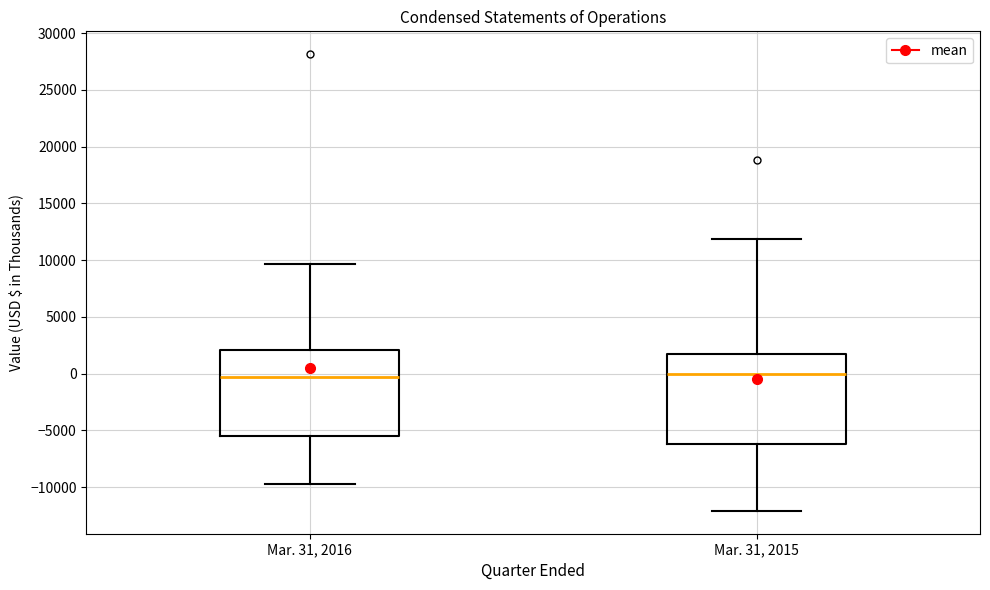

Reading left to right, transcribe this box plot: for each box, give where its median line is, the range the box spans, and where its two whiskers end, as read against the y-axis. The values are not printed on the chart, so give them approximately, as read against the axis.

Mar. 31, 2016: median -500, box -5500 to 2000, whiskers -10000 to 9500
Mar. 31, 2015: median 0, box -6000 to 2000, whiskers -12000 to 12000